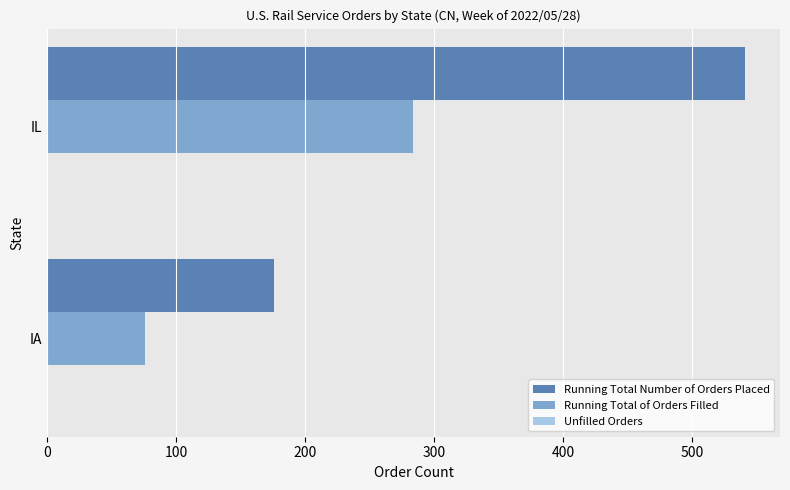

What is the maximum value shown in the chart?

541